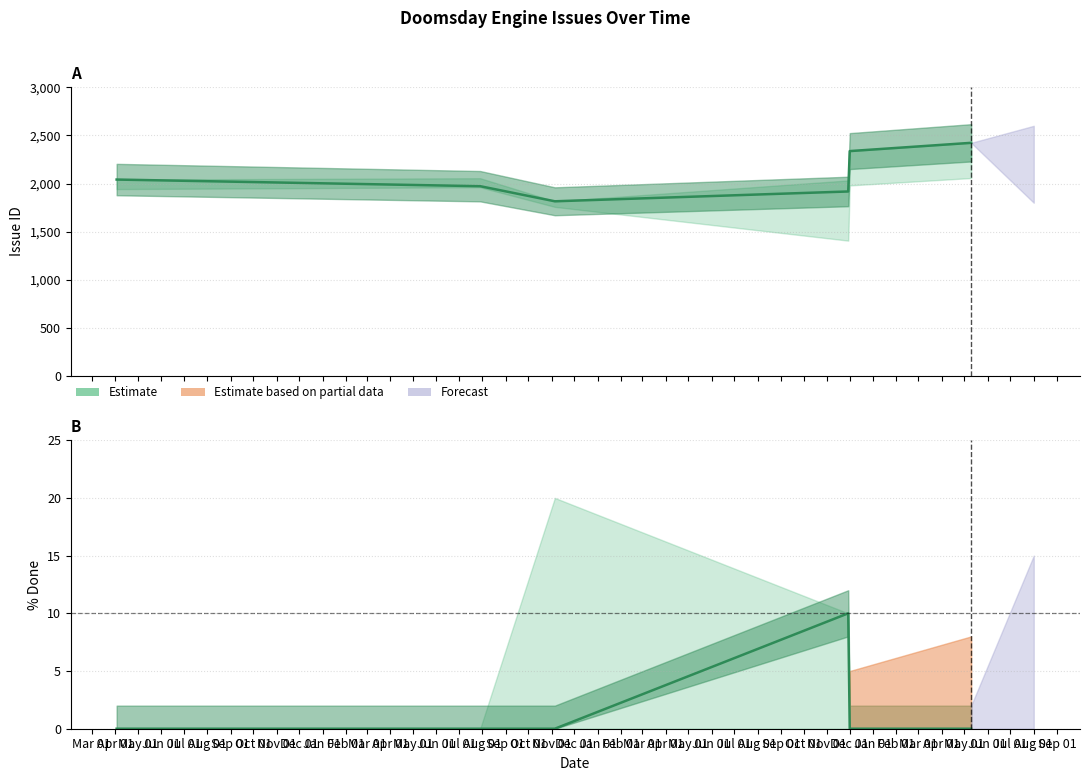

Which category has the highest value in the Issue ID series?

Aug 01